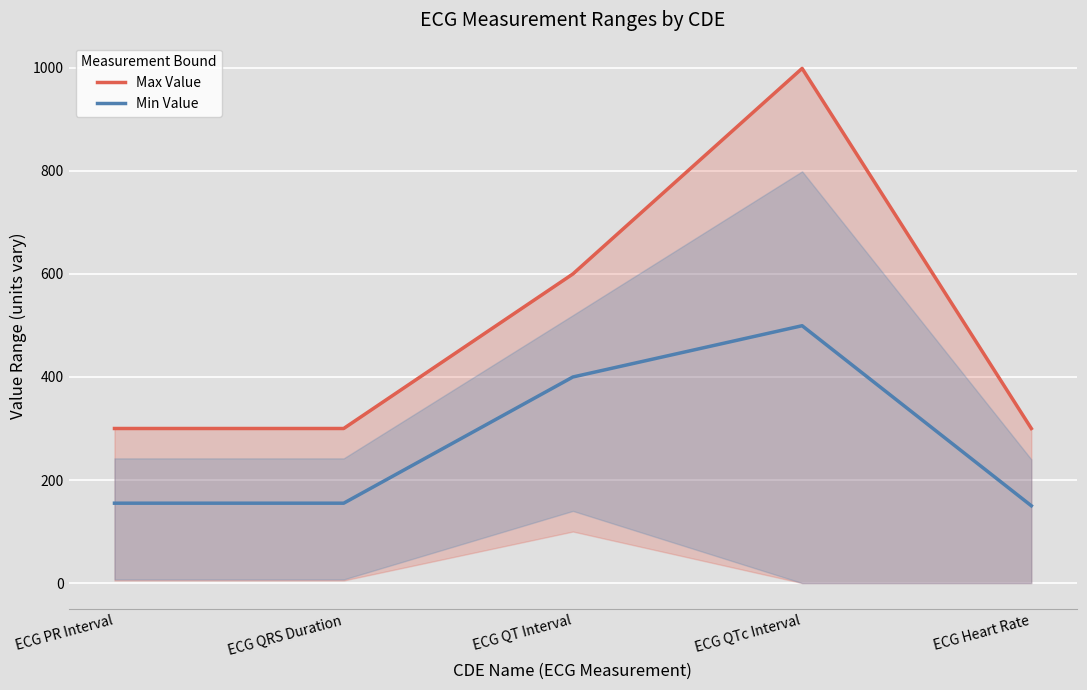

List the series in order of their peak value, lowest first.

Min Value, Max Value